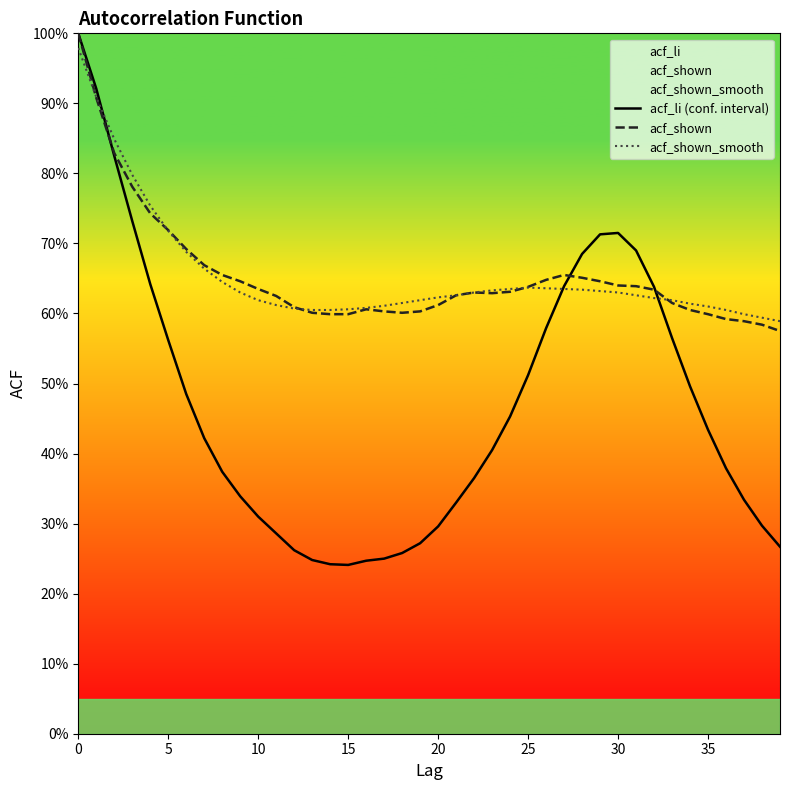

What is the difference between the acf_li (conf. interval) values at 16 and 25?

0.3